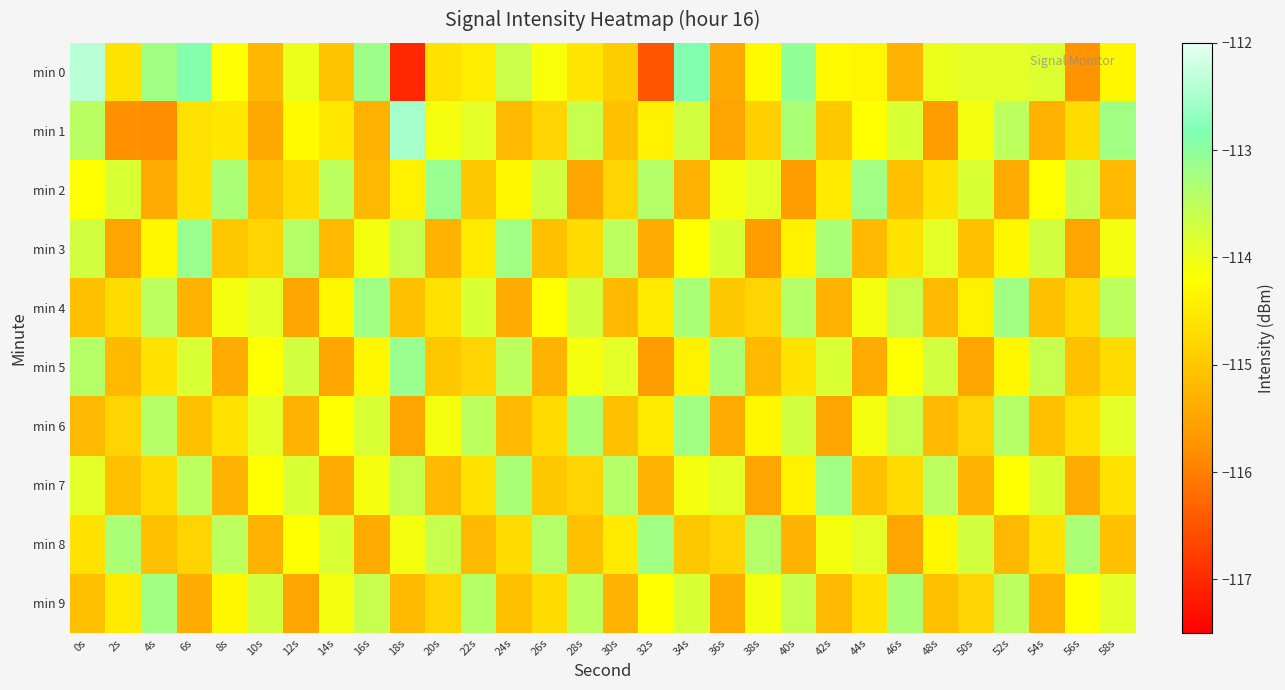

Reading left to right, extract all data points from this chart.

min 0: 0s=-112.4	2s=-114.6	4s=-113.2	6s=-112.9	8s=-114.2	10s=-115.2	12s=-114.0	14s=-115.0	16s=-113.1	18s=-117.0	20s=-114.6	22s=-114.5	24s=-113.6	26s=-114.1	28s=-114.6	30s=-114.9	32s=-116.5	34s=-112.9	36s=-115.4	38s=-114.3	40s=-113.0	42s=-114.3	44s=-114.3	46s=-115.3	48s=-114.0	50s=-113.9	52s=-113.9	54s=-113.8	56s=-115.7	58s=-114.3
min 1: 0s=-113.5	2s=-115.8	4s=-115.8	6s=-114.6	8s=-114.5	10s=-115.4	12s=-114.3	14s=-114.5	16s=-115.3	18s=-112.5	20s=-114.1	22s=-113.9	24s=-115.2	26s=-114.8	28s=-113.6	30s=-115.1	32s=-114.4	34s=-113.7	36s=-115.5	38s=-114.9	40s=-113.3	42s=-115.0	44s=-114.2	46s=-113.8	48s=-115.6	50s=-114.1	52s=-113.5	54s=-115.3	56s=-114.7	58s=-113.2
min 2: 0s=-114.2	2s=-113.8	4s=-115.4	6s=-114.6	8s=-113.3	10s=-115.1	12s=-114.7	14s=-113.5	16s=-115.2	18s=-114.4	20s=-113.1	22s=-115.0	24s=-114.3	26s=-113.7	28s=-115.5	30s=-114.8	32s=-113.4	34s=-115.3	36s=-114.1	38s=-113.9	40s=-115.6	42s=-114.5	44s=-113.2	46s=-115.1	48s=-114.6	50s=-113.8	52s=-115.4	54s=-114.2	56s=-113.6	58s=-115.2
min 3: 0s=-113.7	2s=-115.5	4s=-114.3	6s=-113.1	8s=-115.0	10s=-114.8	12s=-113.4	14s=-115.2	16s=-114.1	18s=-113.6	20s=-115.3	22s=-114.5	24s=-113.2	26s=-115.1	28s=-114.7	30s=-113.5	32s=-115.4	34s=-114.2	36s=-113.8	38s=-115.6	40s=-114.4	42s=-113.3	44s=-115.2	46s=-114.6	48s=-113.9	50s=-115.1	52s=-114.3	54s=-113.7	56s=-115.5	58s=-114.1
min 4: 0s=-115.1	2s=-114.7	4s=-113.5	6s=-115.3	8s=-114.1	10s=-113.9	12s=-115.5	14s=-114.3	16s=-113.2	18s=-115.1	20s=-114.6	22s=-113.8	24s=-115.4	26s=-114.2	28s=-113.7	30s=-115.2	32s=-114.5	34s=-113.3	36s=-115.0	38s=-114.8	40s=-113.4	42s=-115.3	44s=-114.1	46s=-113.6	48s=-115.2	50s=-114.4	52s=-113.2	54s=-115.1	56s=-114.7	58s=-113.5
min 5: 0s=-113.4	2s=-115.2	4s=-114.6	6s=-113.8	8s=-115.4	10s=-114.2	12s=-113.7	14s=-115.5	16s=-114.3	18s=-113.1	20s=-115.0	22s=-114.8	24s=-113.5	26s=-115.3	28s=-114.1	30s=-113.9	32s=-115.6	34s=-114.4	36s=-113.3	38s=-115.2	40s=-114.6	42s=-113.8	44s=-115.4	46s=-114.2	48s=-113.7	50s=-115.5	52s=-114.3	54s=-113.6	56s=-115.1	58s=-114.7
min 6: 0s=-115.2	2s=-114.8	4s=-113.4	6s=-115.1	8s=-114.6	10s=-113.9	12s=-115.3	14s=-114.2	16s=-113.8	18s=-115.5	20s=-114.1	22s=-113.5	24s=-115.2	26s=-114.7	28s=-113.3	30s=-115.1	32s=-114.5	34s=-113.2	36s=-115.4	38s=-114.3	40s=-113.7	42s=-115.5	44s=-114.1	46s=-113.6	48s=-115.2	50s=-114.8	52s=-113.4	54s=-115.1	56s=-114.6	58s=-113.9
min 7: 0s=-113.9	2s=-115.1	4s=-114.7	6s=-113.5	8s=-115.3	10s=-114.2	12s=-113.8	14s=-115.4	16s=-114.1	18s=-113.6	20s=-115.2	22s=-114.6	24s=-113.3	26s=-115.0	28s=-114.8	30s=-113.4	32s=-115.3	34s=-114.1	36s=-113.9	38s=-115.5	40s=-114.4	42s=-113.2	44s=-115.1	46s=-114.7	48s=-113.5	50s=-115.3	52s=-114.2	54s=-113.8	56s=-115.4	58s=-114.6
min 8: 0s=-114.6	2s=-113.3	4s=-115.1	6s=-114.8	8s=-113.5	10s=-115.3	12s=-114.2	14s=-113.8	16s=-115.4	18s=-114.1	20s=-113.6	22s=-115.2	24s=-114.7	26s=-113.4	28s=-115.1	30s=-114.5	32s=-113.2	34s=-115.0	36s=-114.8	38s=-113.4	40s=-115.3	42s=-114.1	44s=-113.9	46s=-115.5	48s=-114.3	50s=-113.7	52s=-115.2	54s=-114.6	56s=-113.3	58s=-115.1
min 9: 0s=-115.1	2s=-114.5	4s=-113.2	6s=-115.4	8s=-114.3	10s=-113.7	12s=-115.5	14s=-114.1	16s=-113.6	18s=-115.2	20s=-114.8	22s=-113.4	24s=-115.1	26s=-114.7	28s=-113.5	30s=-115.3	32s=-114.2	34s=-113.8	36s=-115.4	38s=-114.1	40s=-113.6	42s=-115.2	44s=-114.6	46s=-113.3	48s=-115.1	50s=-114.8	52s=-113.5	54s=-115.3	56s=-114.2	58s=-113.9